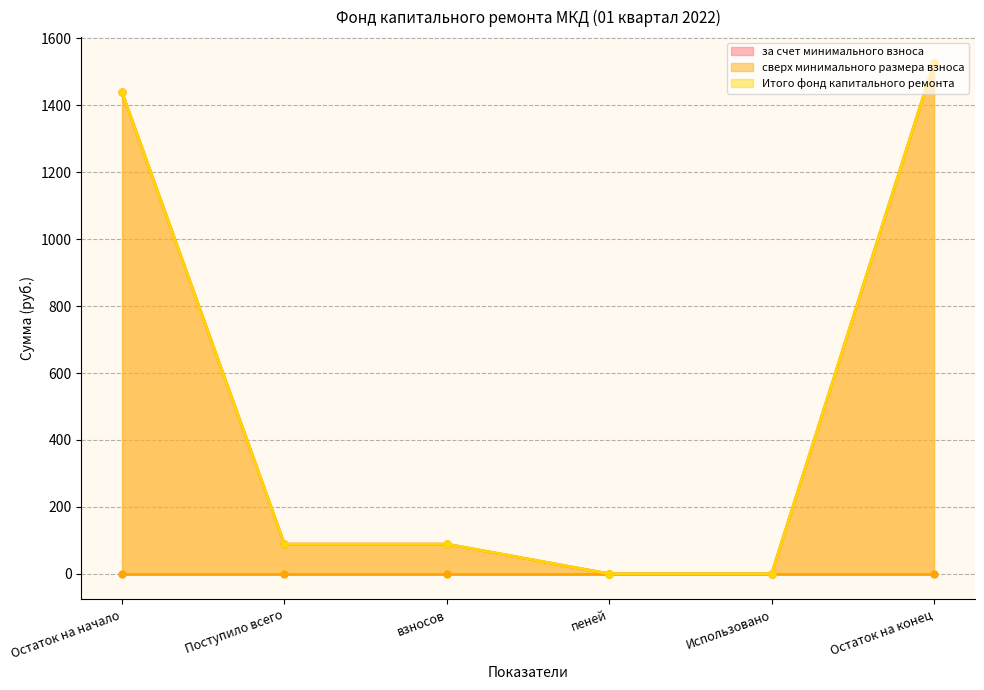

Which has a higher value, Остаток на начало or Поступило всего?

Остаток на начало